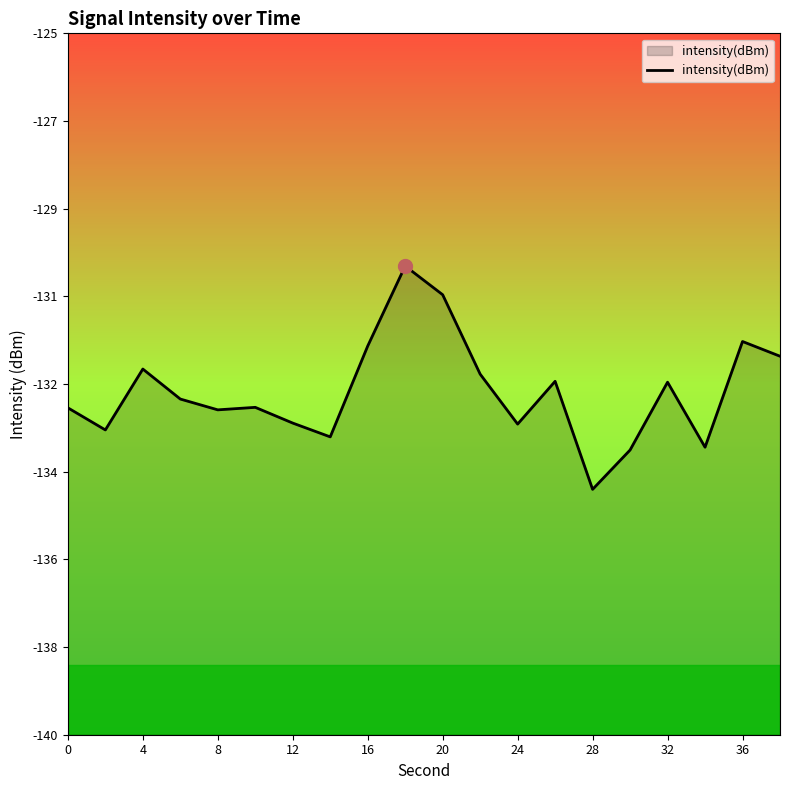

How many series are shown in this chart?

1